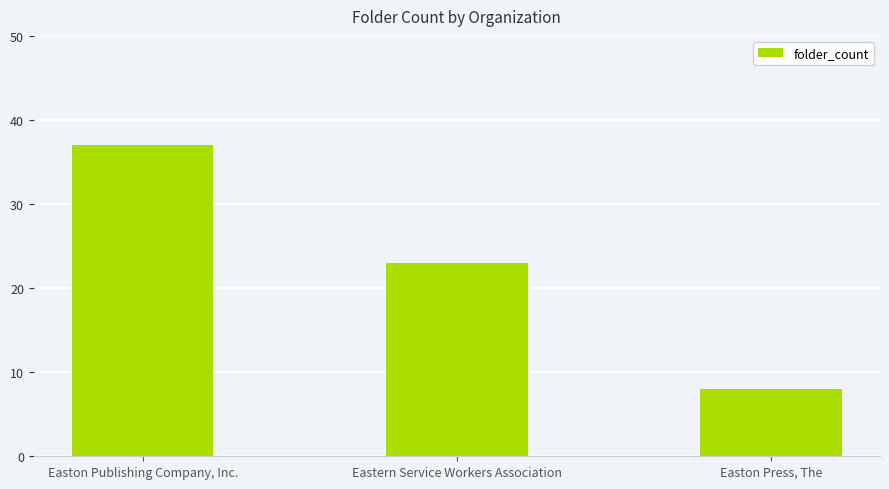

Are the bars horizontal?

No